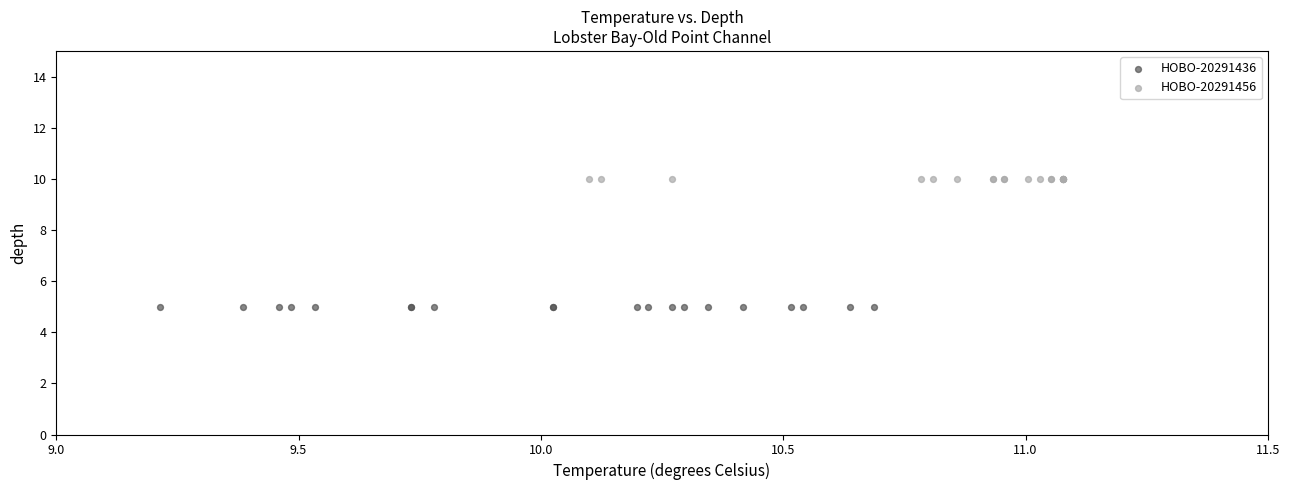

Which series reaches the minimum Y coordinate?

HOBO-20291436